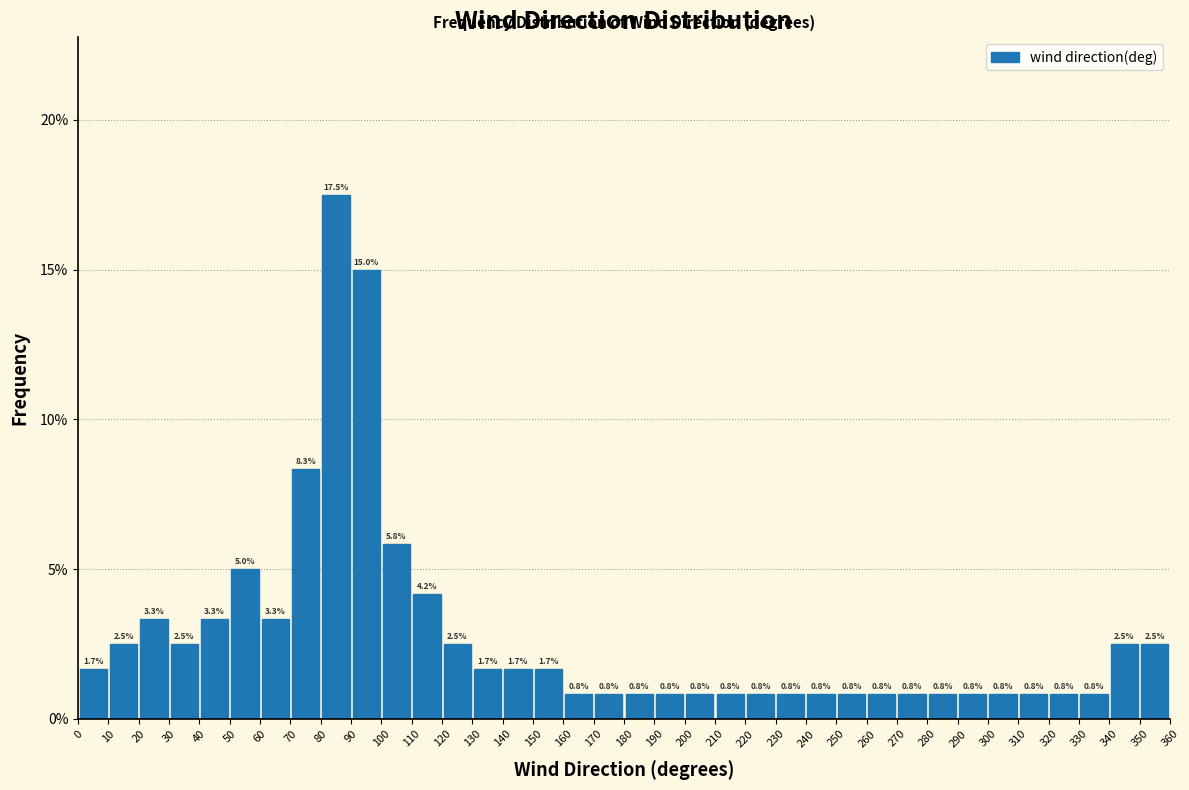

Reading left to right, list every bar in this chart as the range it spans on the x-axis followed by its height.

0 to 10: 1.7
10 to 20: 2.5
20 to 30: 3.3
30 to 40: 2.5
40 to 50: 3.3
50 to 60: 5.0
60 to 70: 3.3
70 to 80: 8.3
80 to 90: 17.5
90 to 100: 15.0
100 to 110: 5.8
110 to 120: 4.2
120 to 130: 2.5
130 to 140: 1.7
140 to 150: 1.7
150 to 160: 1.7
160 to 170: 0.8
170 to 180: 0.8
180 to 190: 0.8
190 to 200: 0.8
200 to 210: 0.8
210 to 220: 0.8
220 to 230: 0.8
230 to 240: 0.8
240 to 250: 0.8
250 to 260: 0.8
260 to 270: 0.8
270 to 280: 0.8
280 to 290: 0.8
290 to 300: 0.8
300 to 310: 0.8
310 to 320: 0.8
320 to 330: 0.8
330 to 340: 0.8
340 to 350: 2.5
350 to 360: 2.5